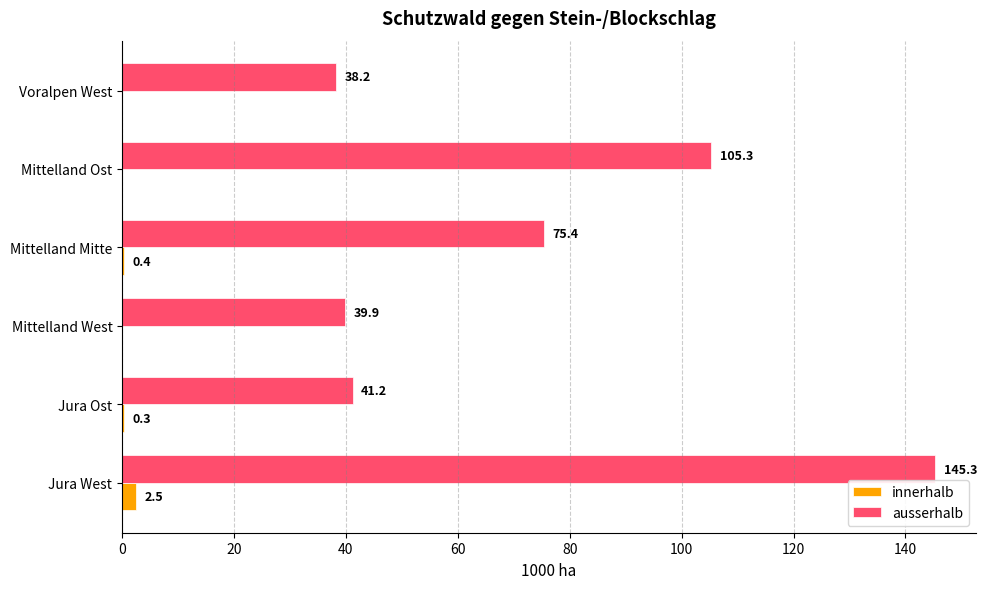

Which series has the largest range (max minus min)?

ausserhalb